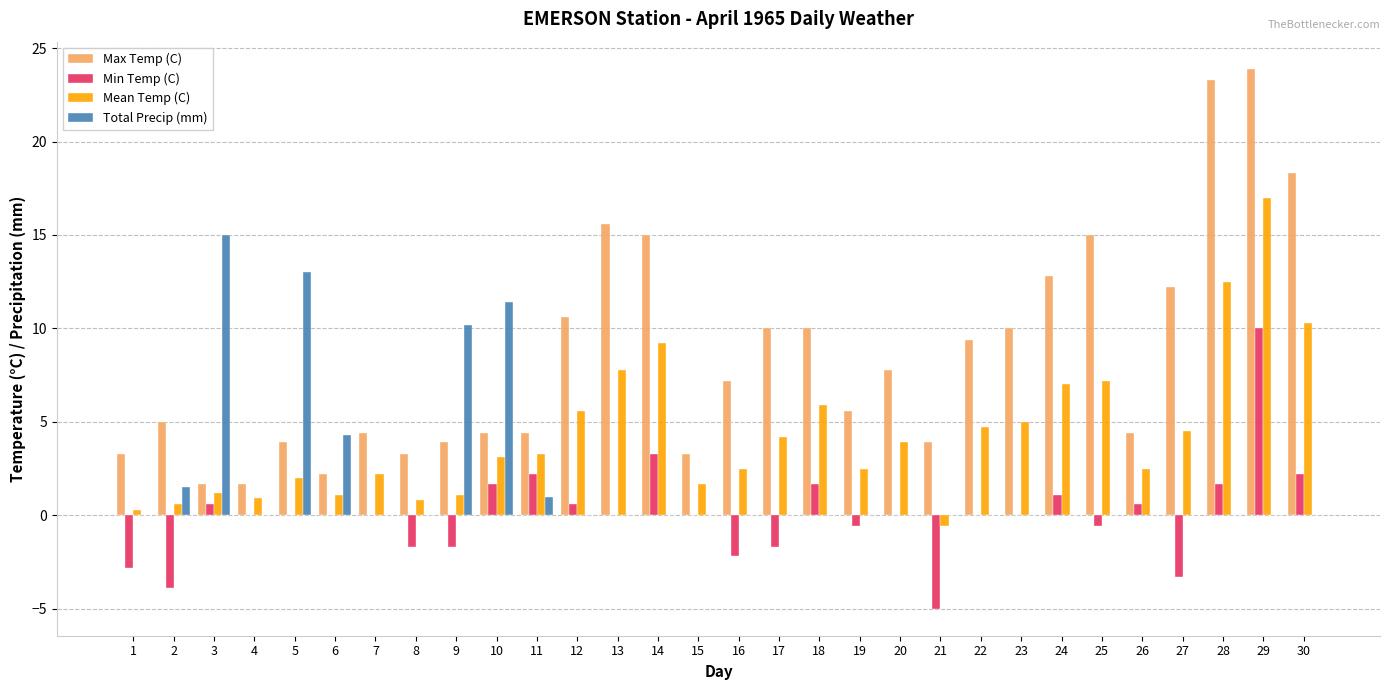

What is the greatest value displayed?

23.9